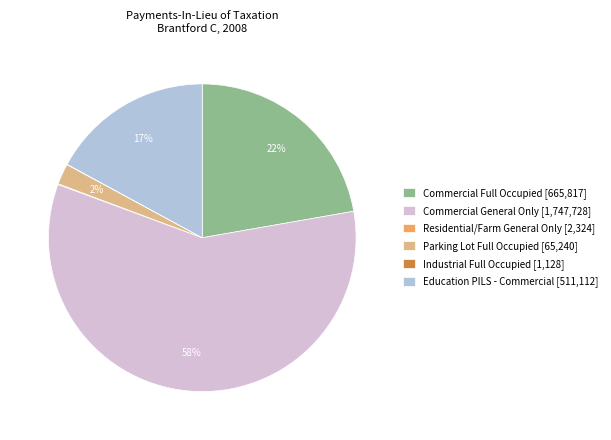

To the nearest percent, what is the average slice percentage?

17%